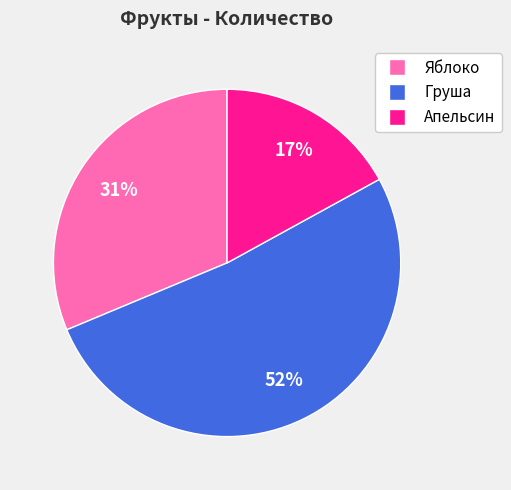

How many slices are in this pie chart?

3